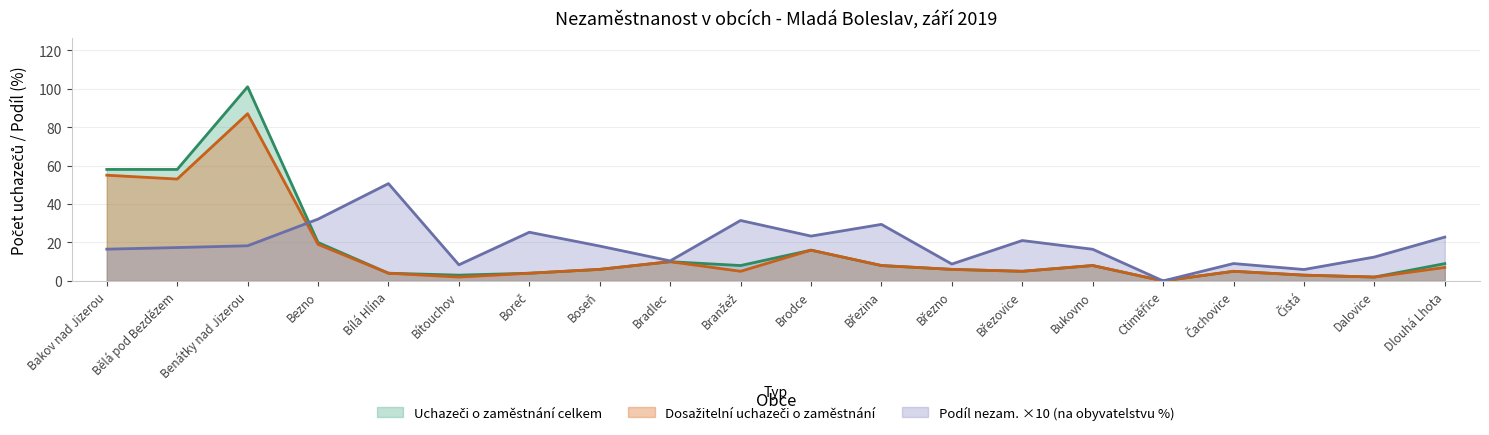

The Podíl nezam. na obyvatelstvu v % series shows 12.8 at Březno. True or false?

False